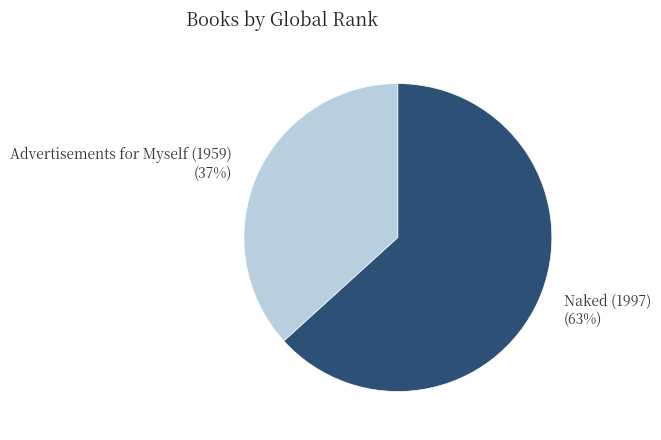

Do Advertisements for Myself (1959) and Naked (1997) together represent more than half of the pie?

Yes